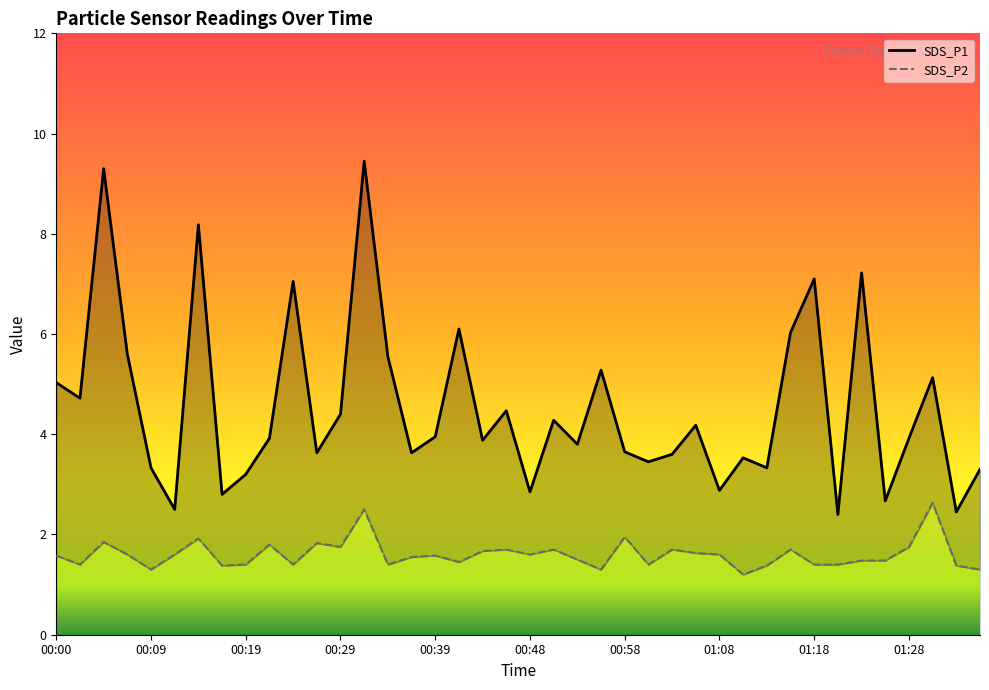

What are all the series names shown in the legend?

SDS_P1, SDS_P2